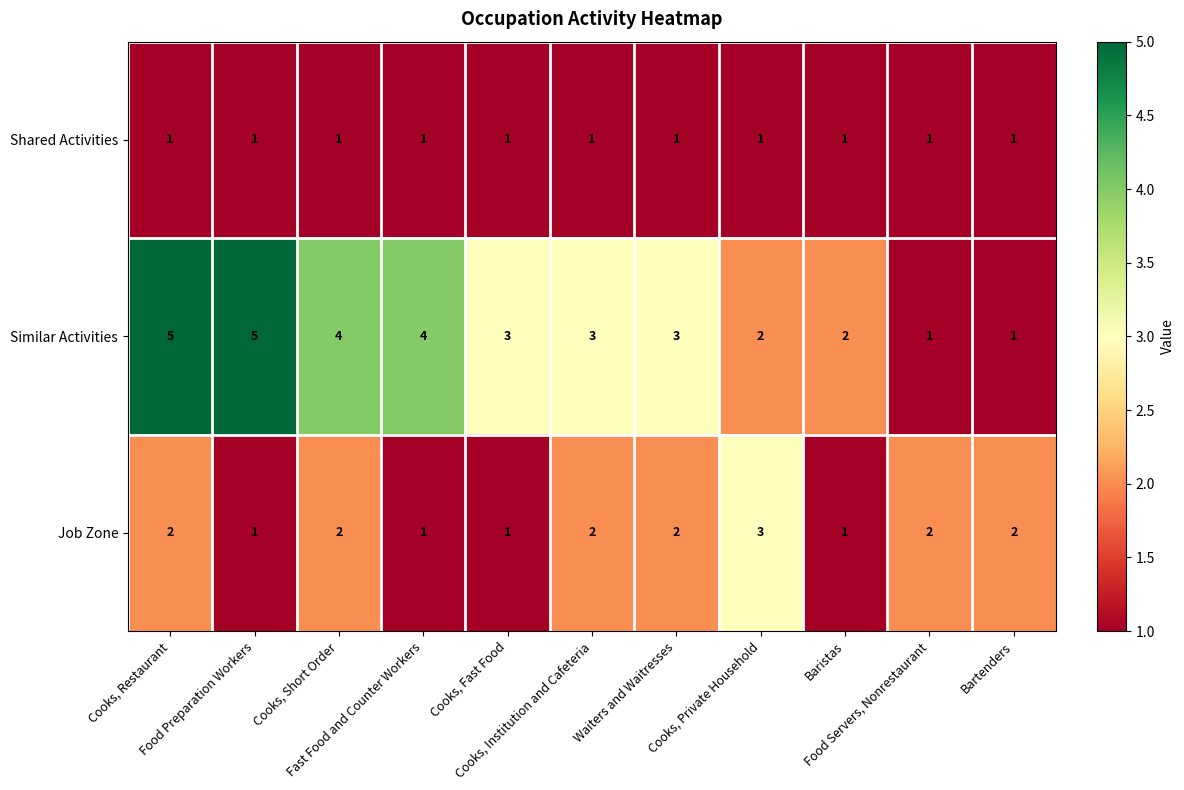

Count the Job Zone values in the range 1 to 2.

10